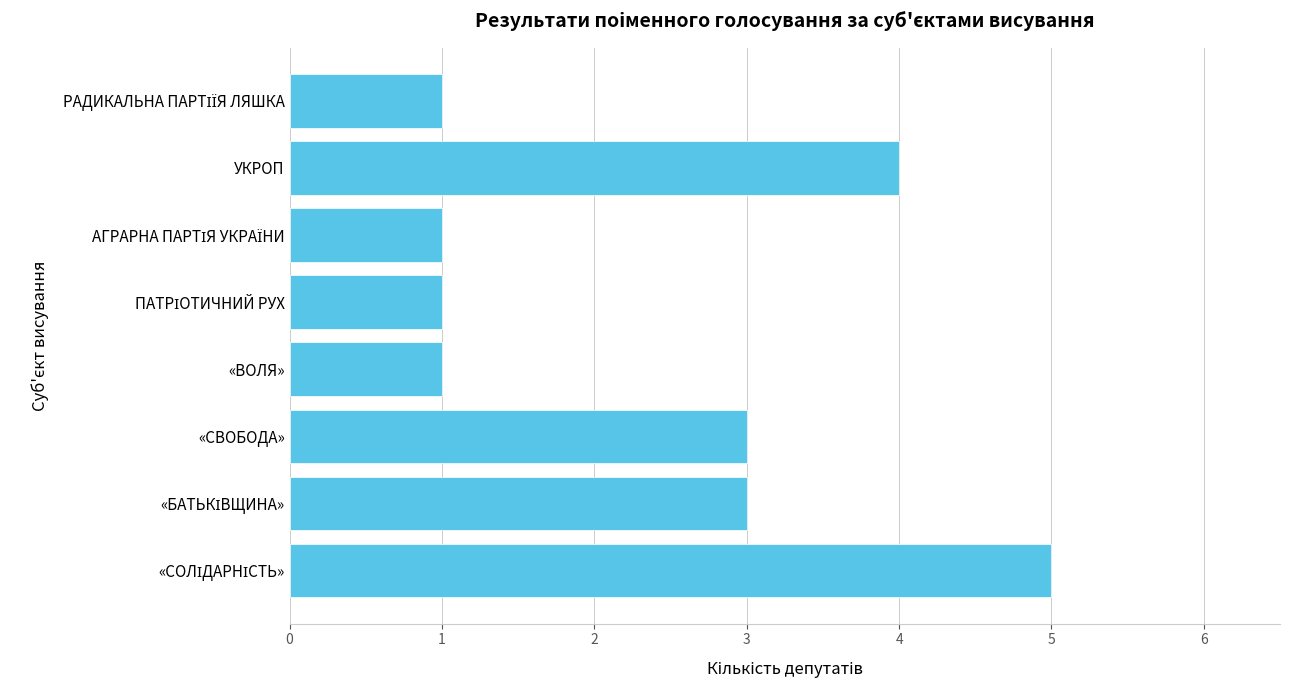

What is the sum of all values?

19